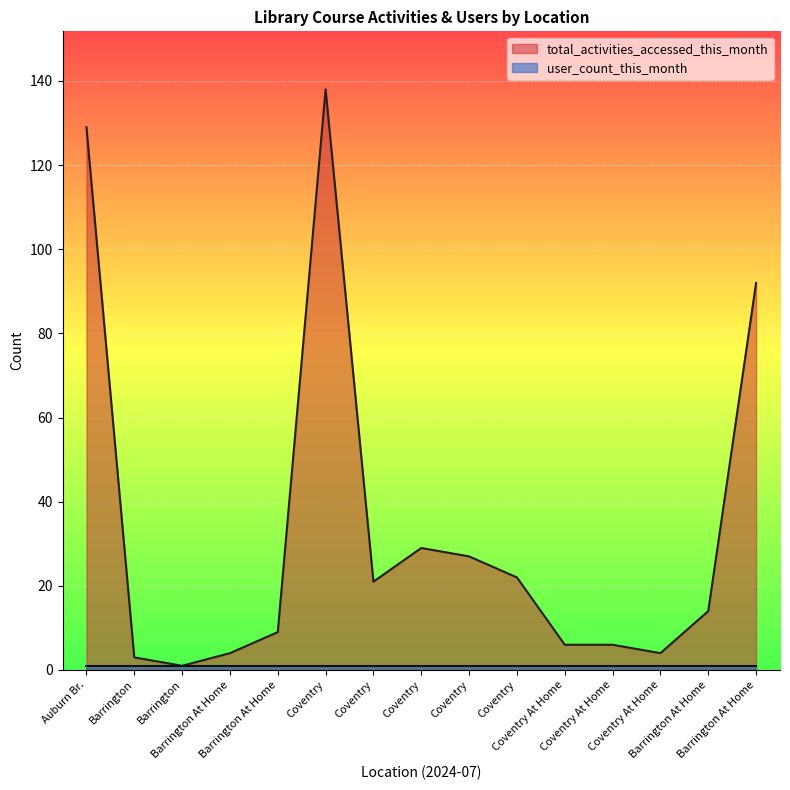

What is the difference between the maximum and minimum values?

137